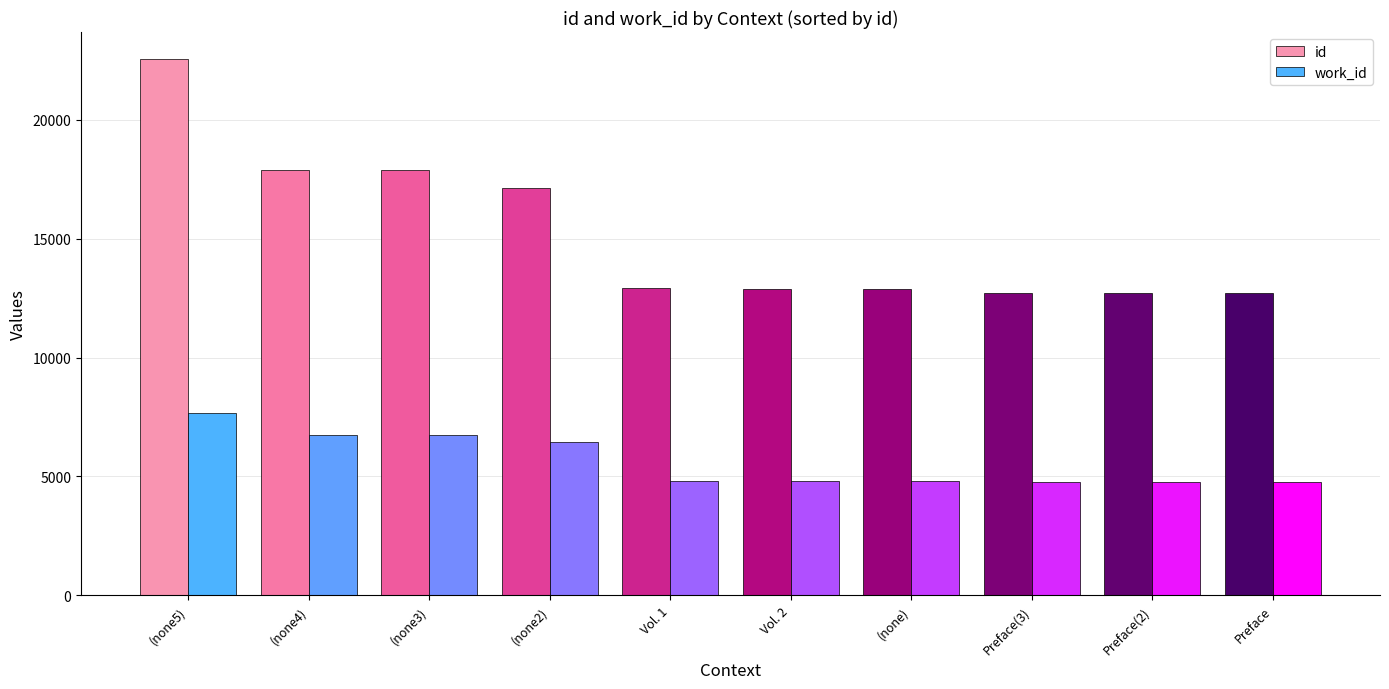

Which series has the widest spread of values?

id